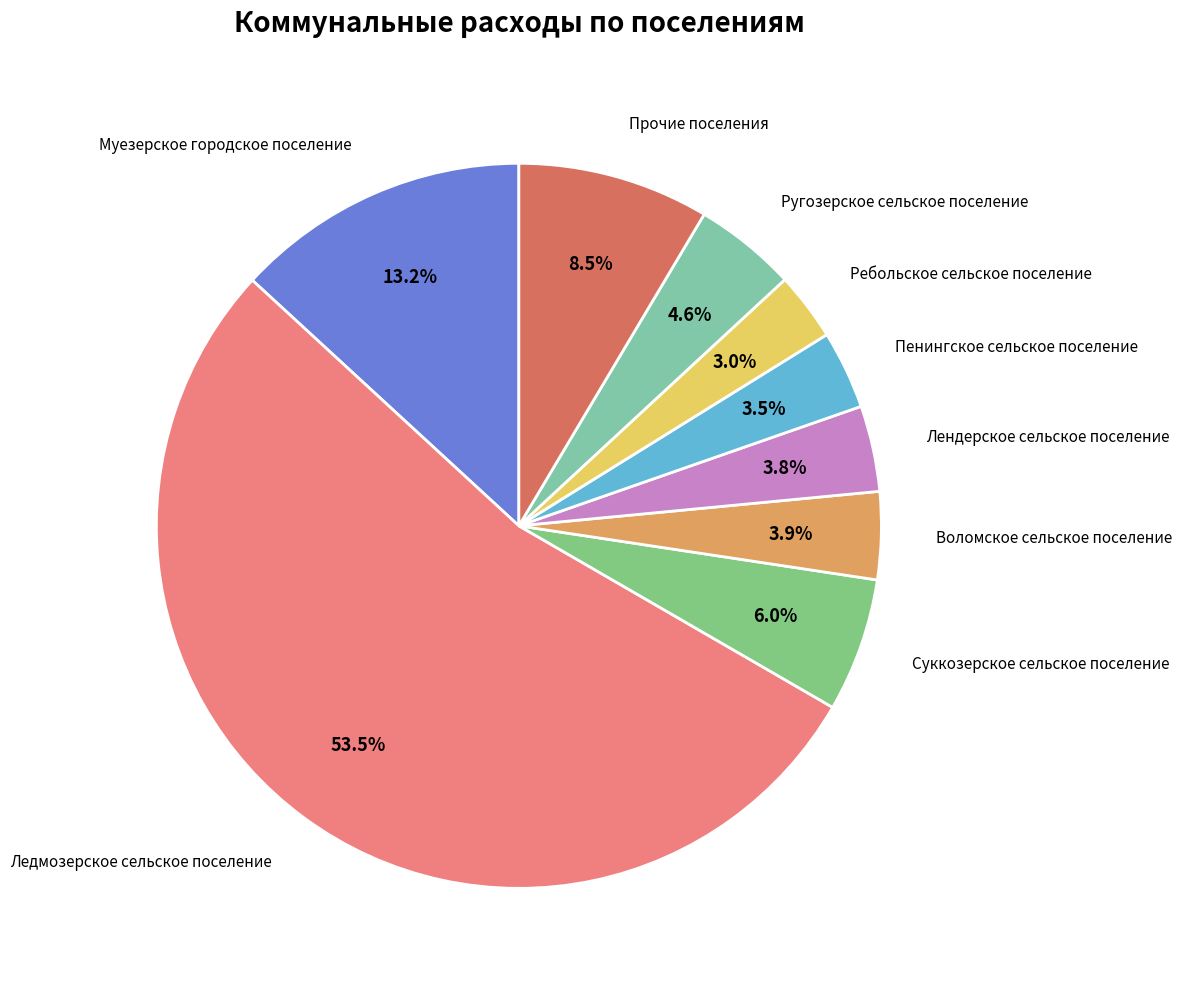

To the nearest percent, what is the difference between the Пенингское сельское поселение and Ледмозерское сельское поселение slice percentages?

50%